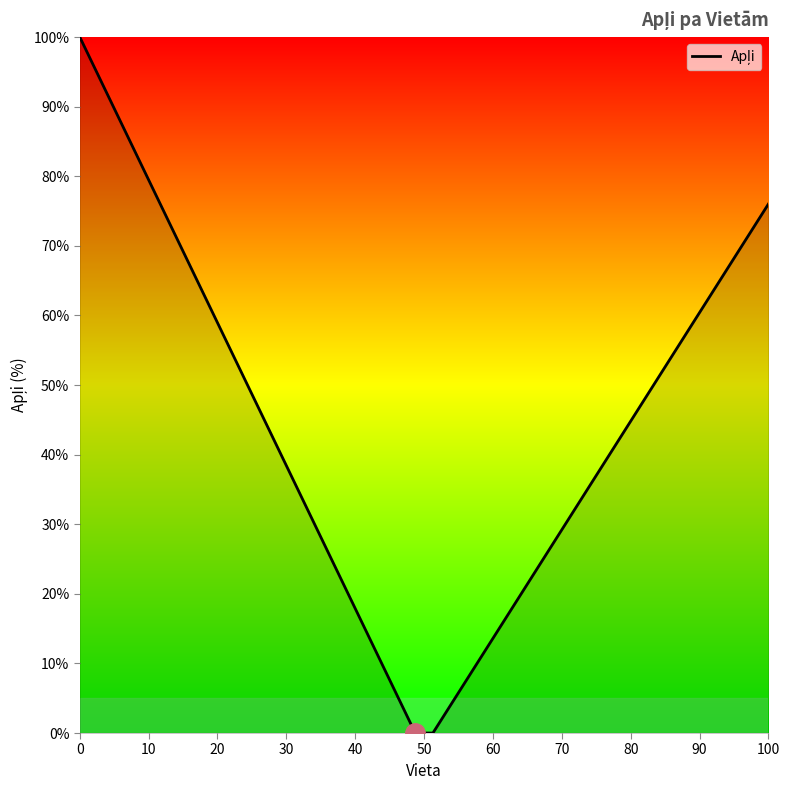

What is the maximum value shown in the chart?

100.0